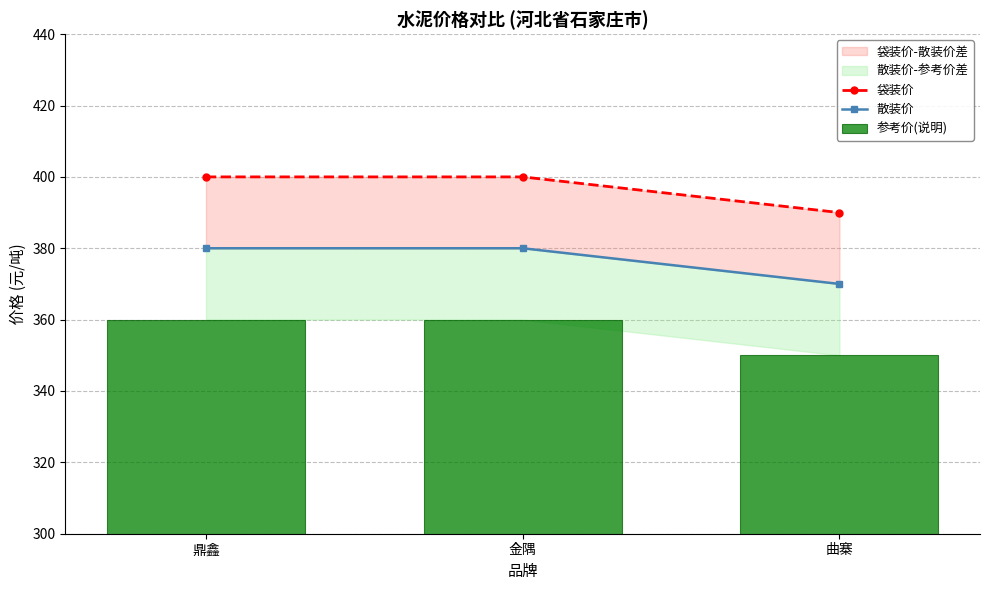

Reading left to right, extract all data points from this chart.

袋装价: 400	400	390
散装价: 380	380	370
参考价(说明): 360	360	350